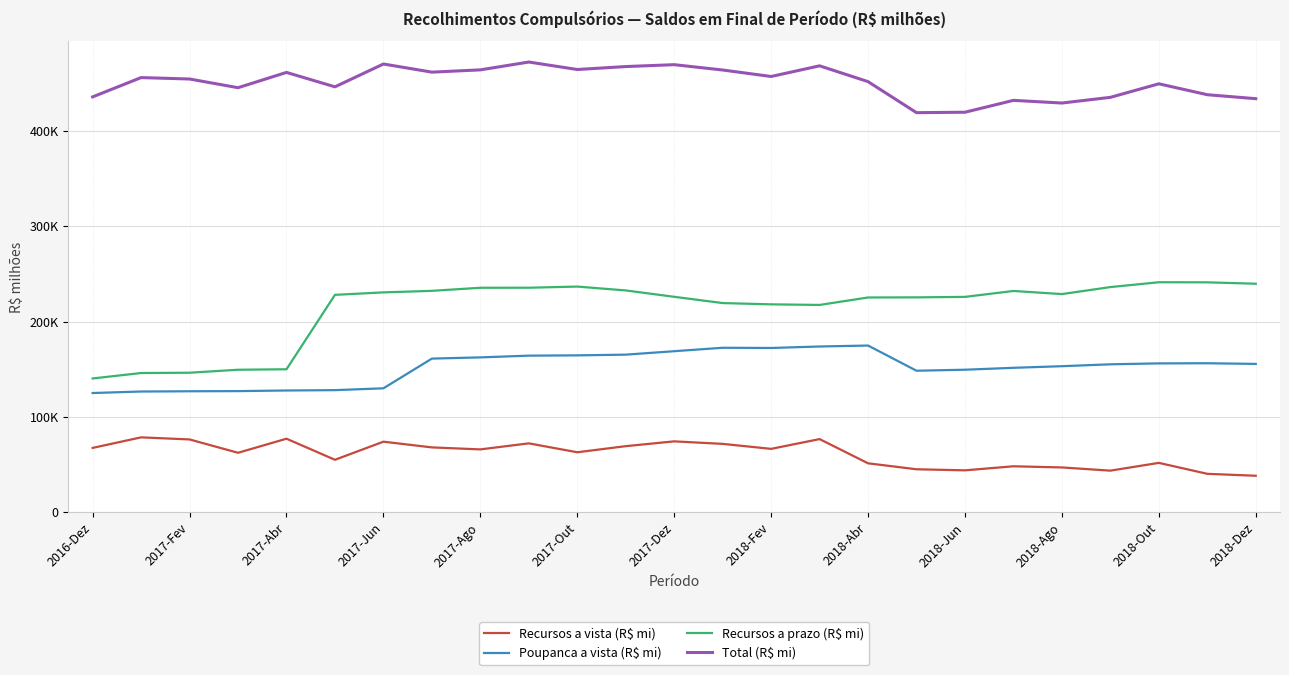

Does the chart have visible grid lines?

Yes